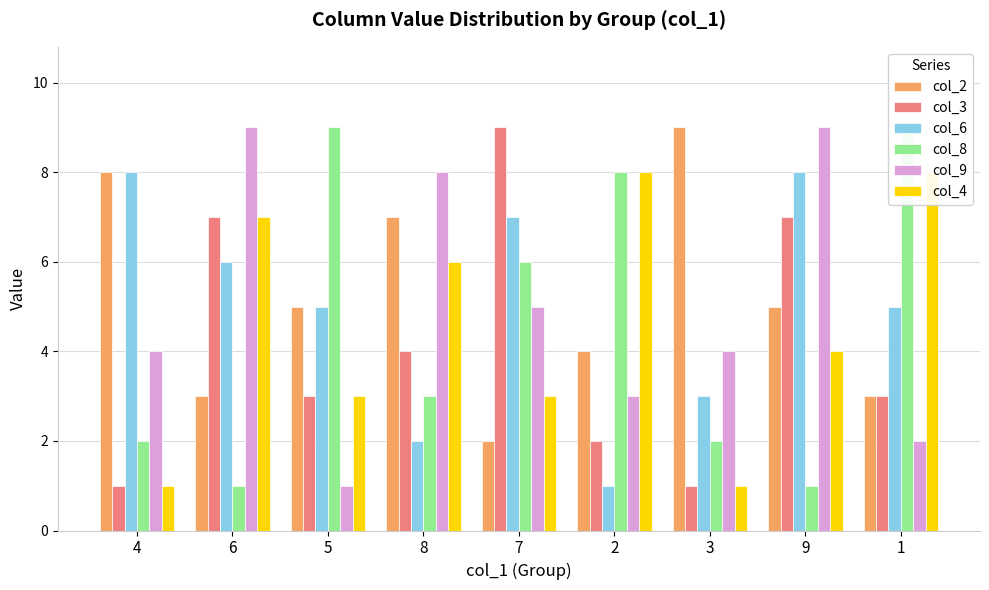

Reading right to left, extract all data points from this chart.

col_2: 1=3	9=5	3=9	2=4	7=2	8=7	5=5	6=3	4=8
col_3: 1=3	9=7	3=1	2=2	7=9	8=4	5=3	6=7	4=1
col_6: 1=5	9=8	3=3	2=1	7=7	8=2	5=5	6=6	4=8
col_8: 1=9	9=1	3=2	2=8	7=6	8=3	5=9	6=1	4=2
col_9: 1=2	9=9	3=4	2=3	7=5	8=8	5=1	6=9	4=4
col_4: 1=8	9=4	3=1	2=8	7=3	8=6	5=3	6=7	4=1